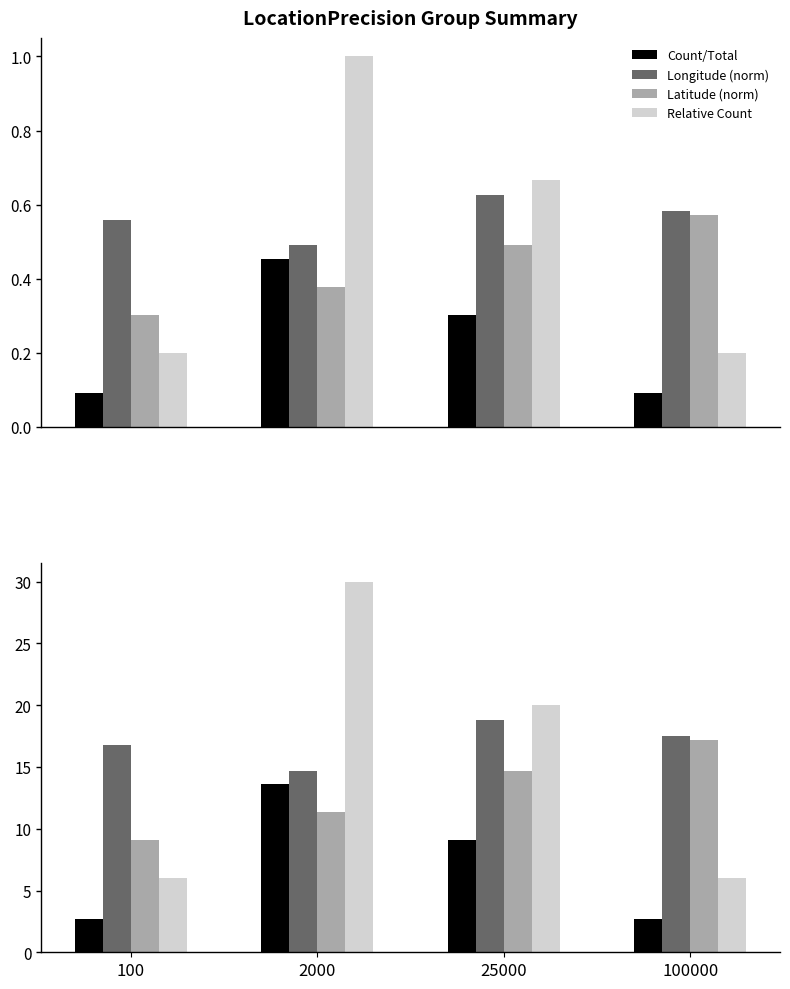

What are all the series names shown in the legend?

Count/Total, Longitude (norm), Latitude (norm), Relative Count